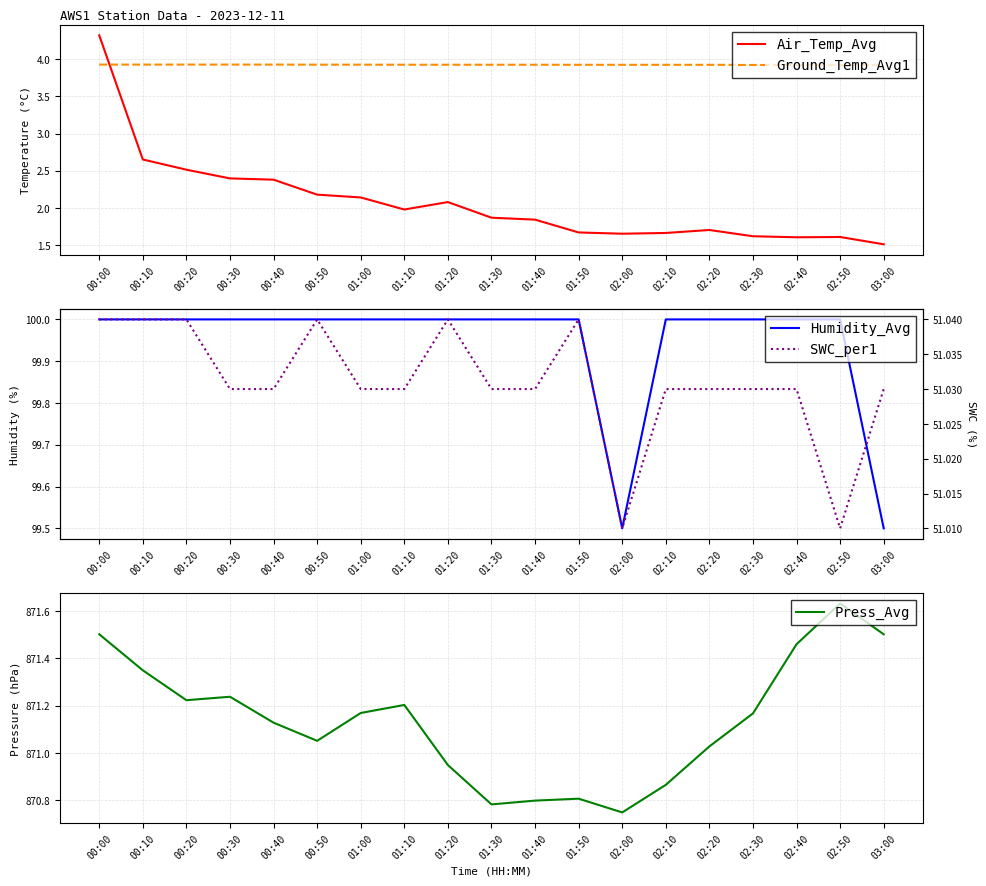

True or false: Ground_Temp_Avg1 and Press_Avg intersect in this chart.

False